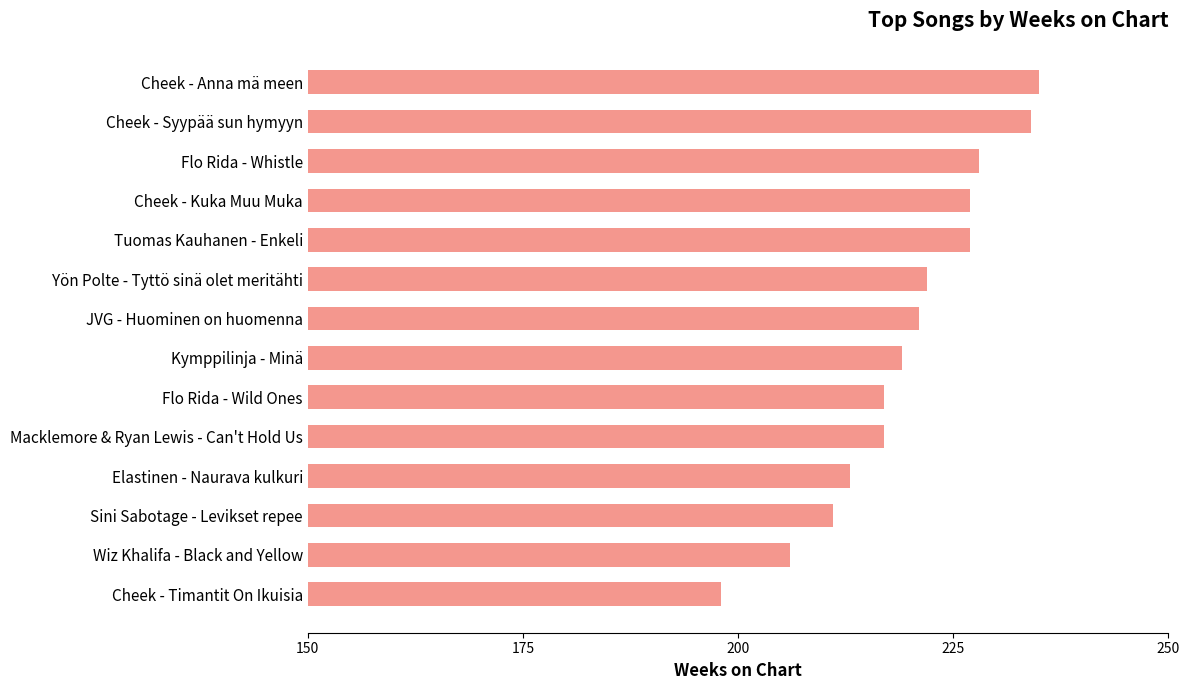

The chart shows a value of 100 at Cheek - Timantit On Ikuisia. True or false?

False